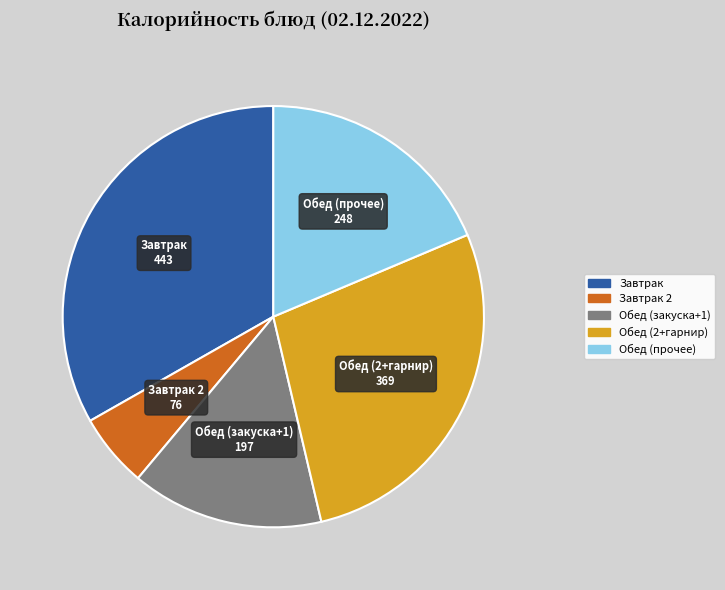

Is there a majority slice in this chart?

No